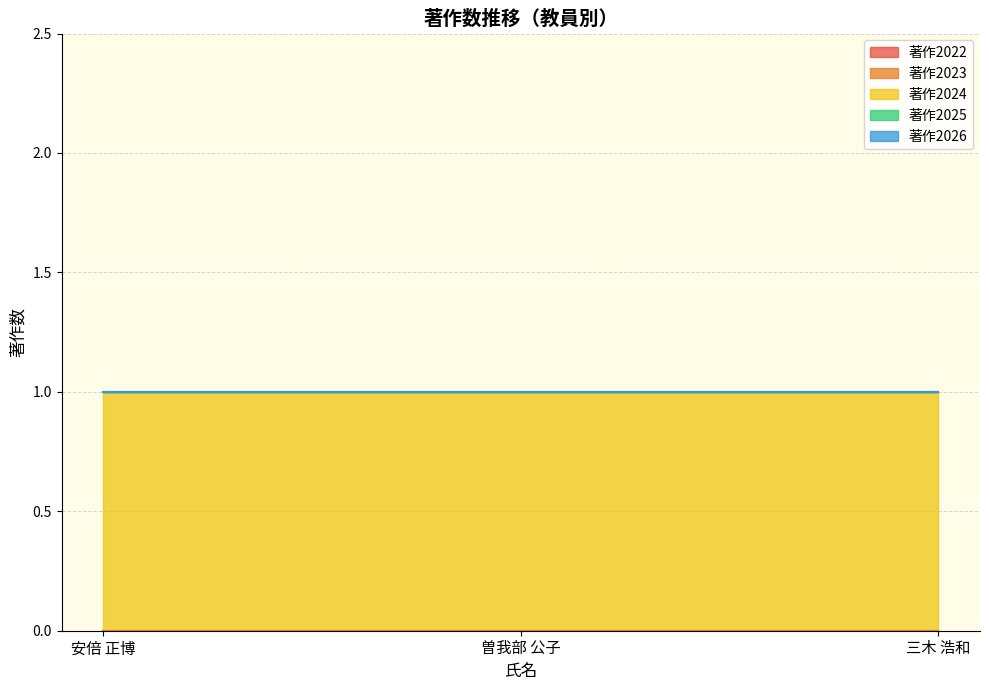

Reading left to right, transcribe all the data shown in this chart.

著作2022: 0	0	0
著作2023: 0	0	0
著作2024: 1	1	1
著作2025: 0	0	0
著作2026: 0	0	0